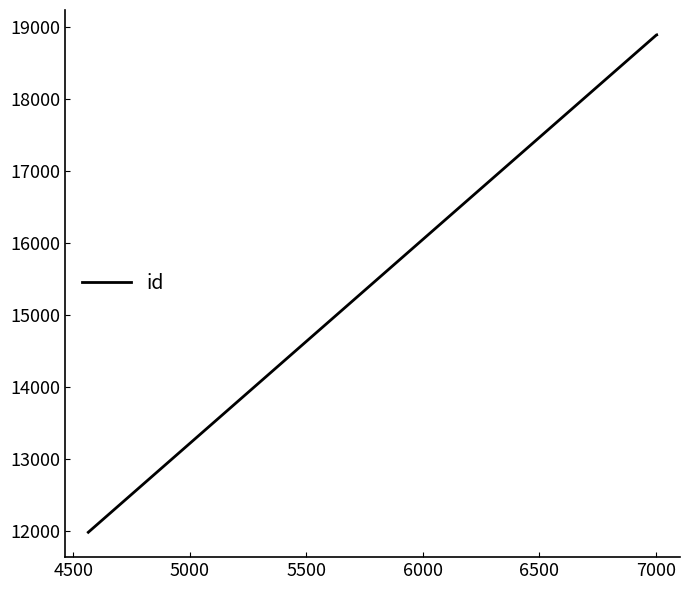

What is the smallest value displayed?

11987